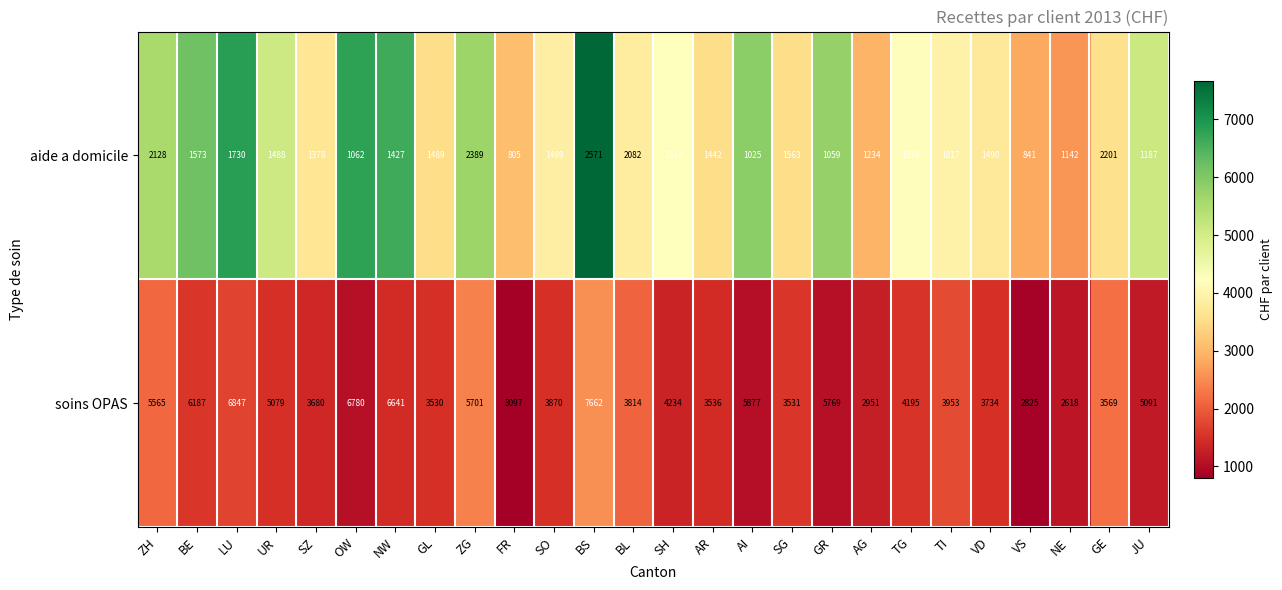

Rank the series by their maximum value, from highest to lowest.

soins OPAS, aide a domicile